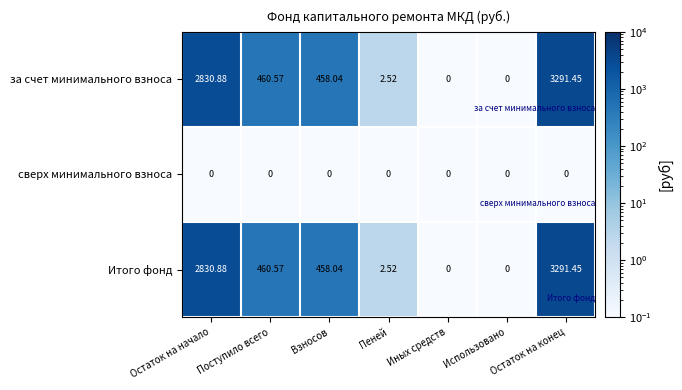

Which label corresponds to the largest value in the chart?

Остаток на конец